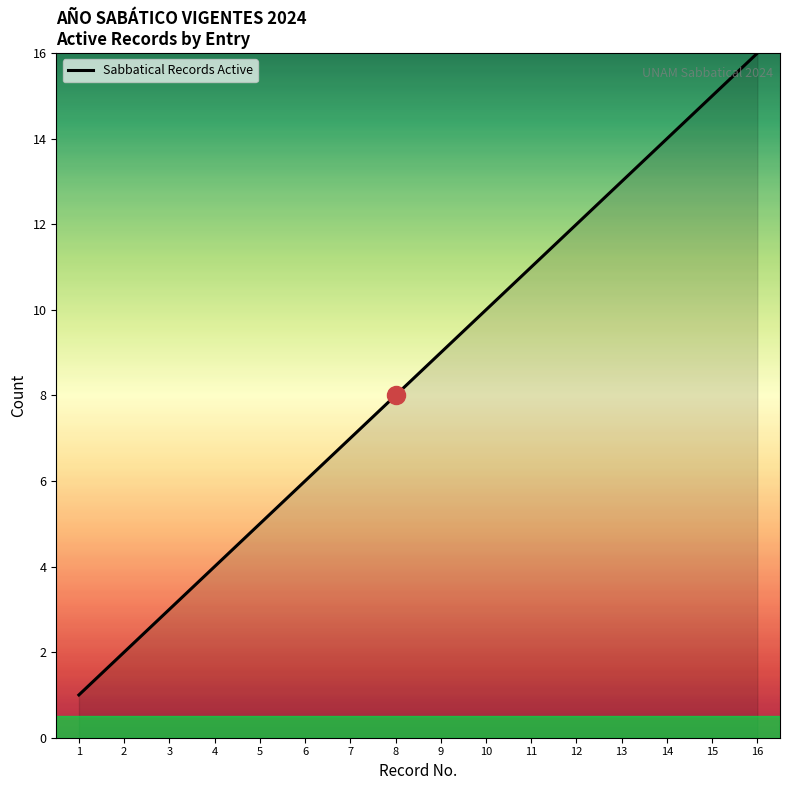

List the labels in order of value, largest first.

16, 15, 14, 13, 12, 11, 10, 9, 8, 7, 6, 5, 4, 3, 2, 1